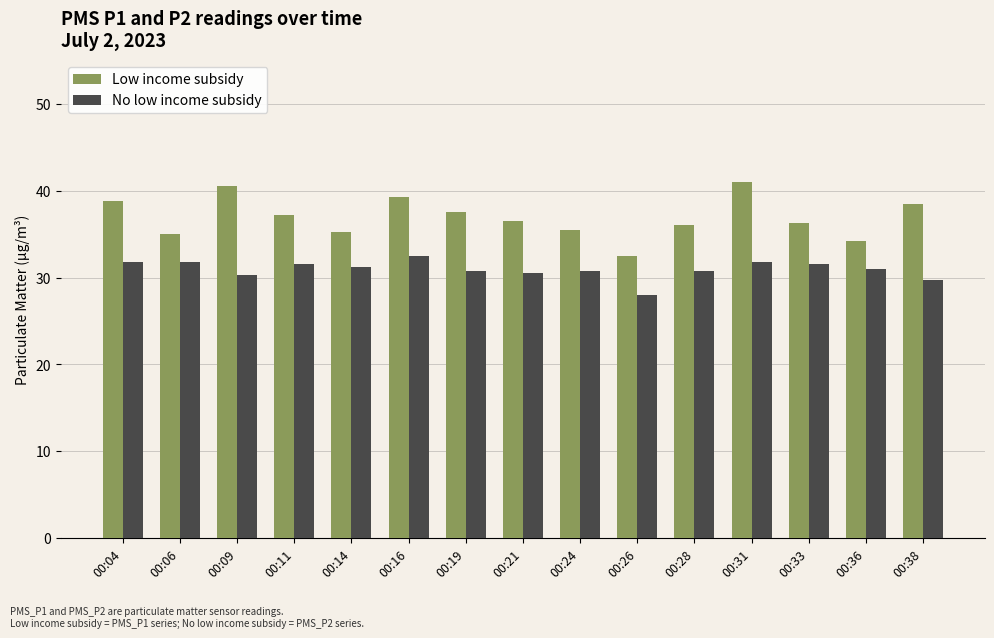

How many groups of bars are there?

15